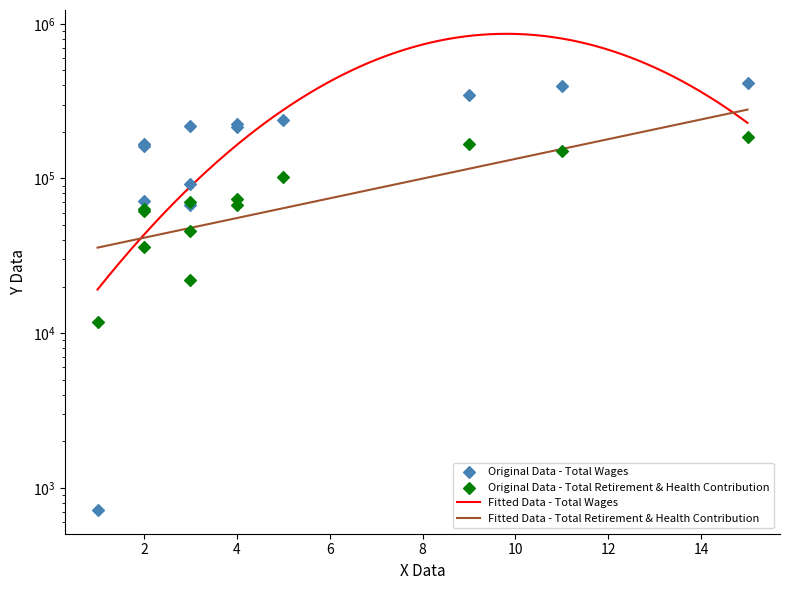

Which series has the largest total across all categories?

Total Wages